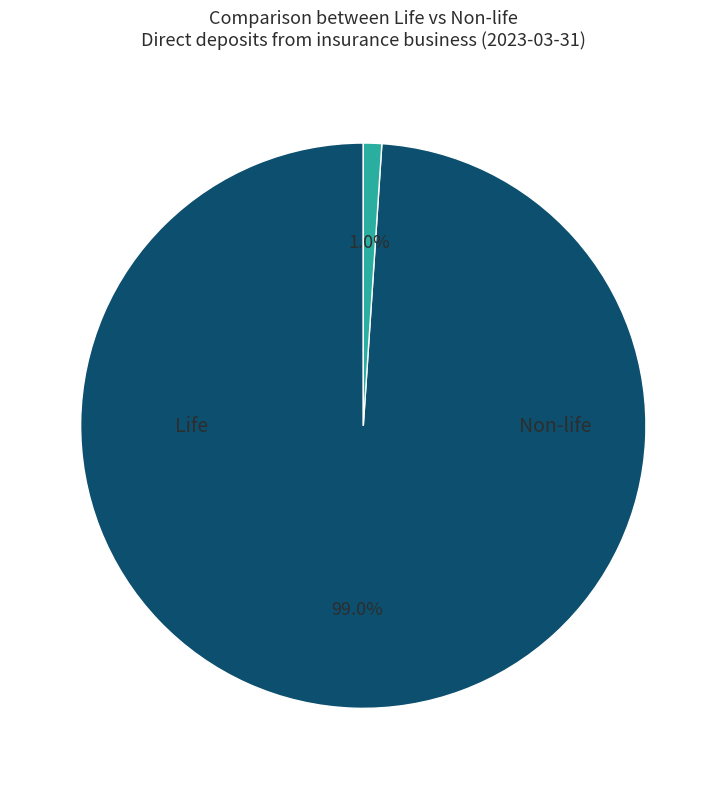

Is there any slice that represents more than half of the pie?

Yes